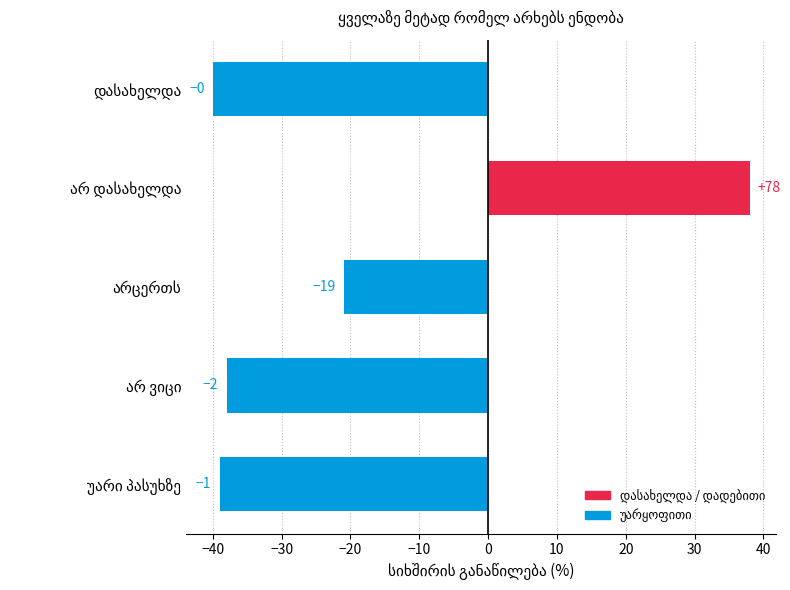

How many bars are there in total?

5